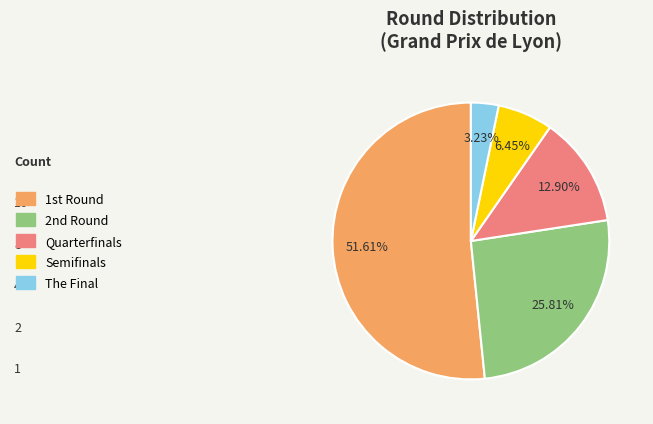

What is the majority slice?

1st Round